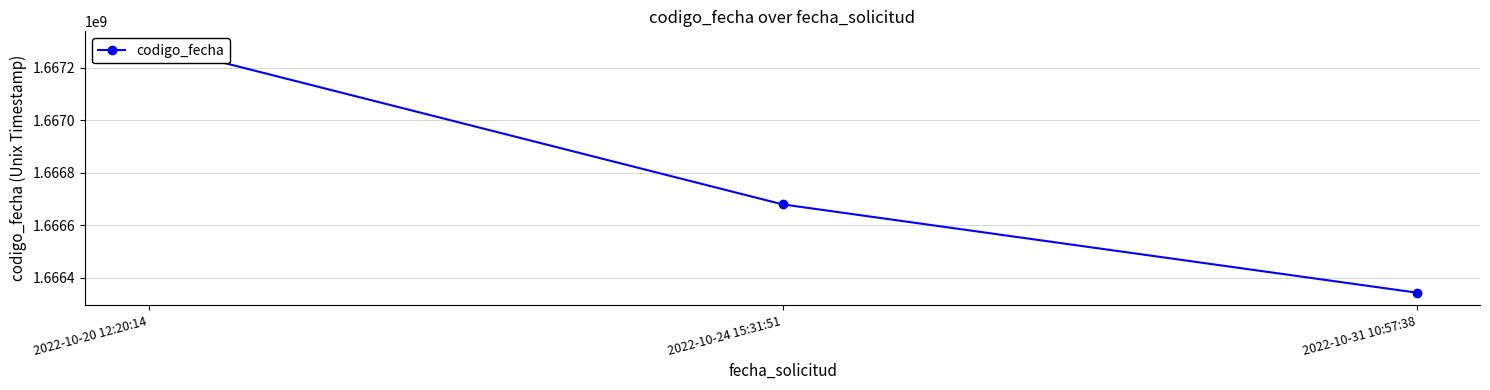

At which category does the chart reach its peak across all series?

2022-10-20 12:20:14